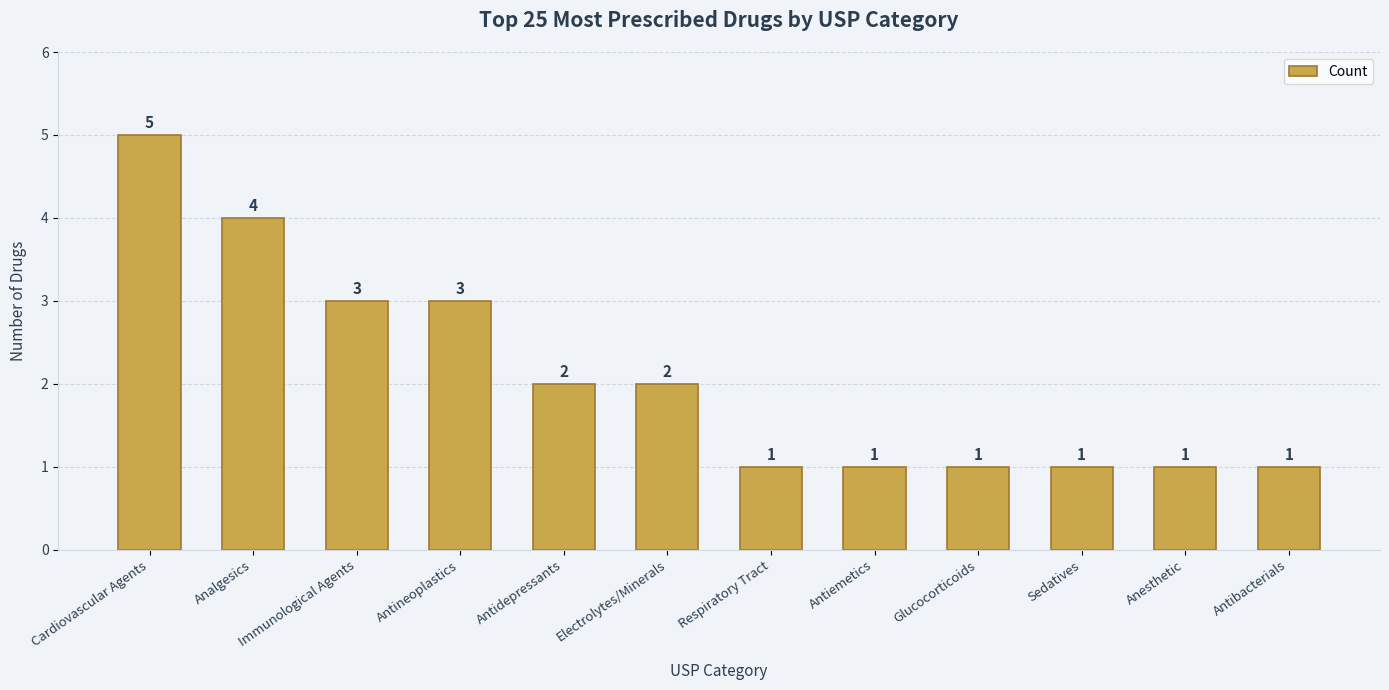

What is the value of the 2nd bar from the left?

4